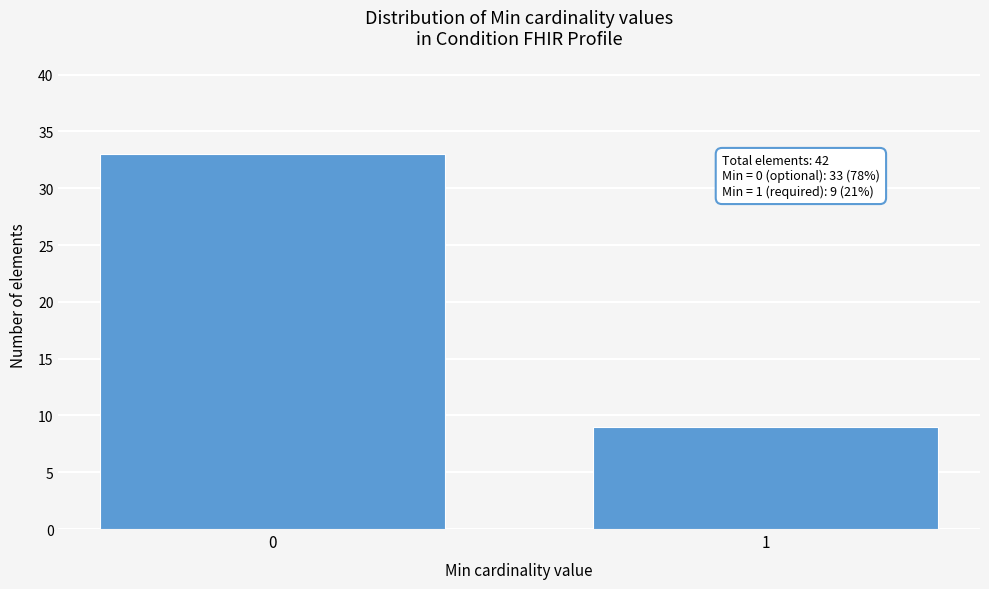

Reading left to right, transcribe all the data shown in this chart.

33	9